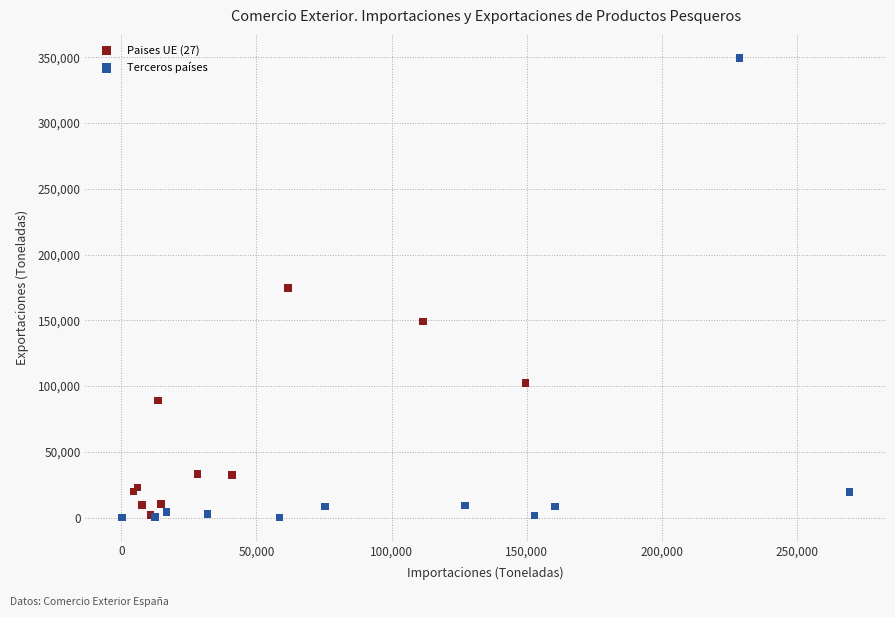

What are all the series names shown in the legend?

Paises UE (27), Terceros países